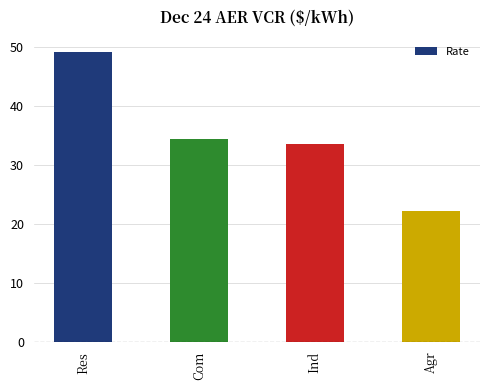

Approximately how many times larger is the value at Agr compared to Com?

0.6